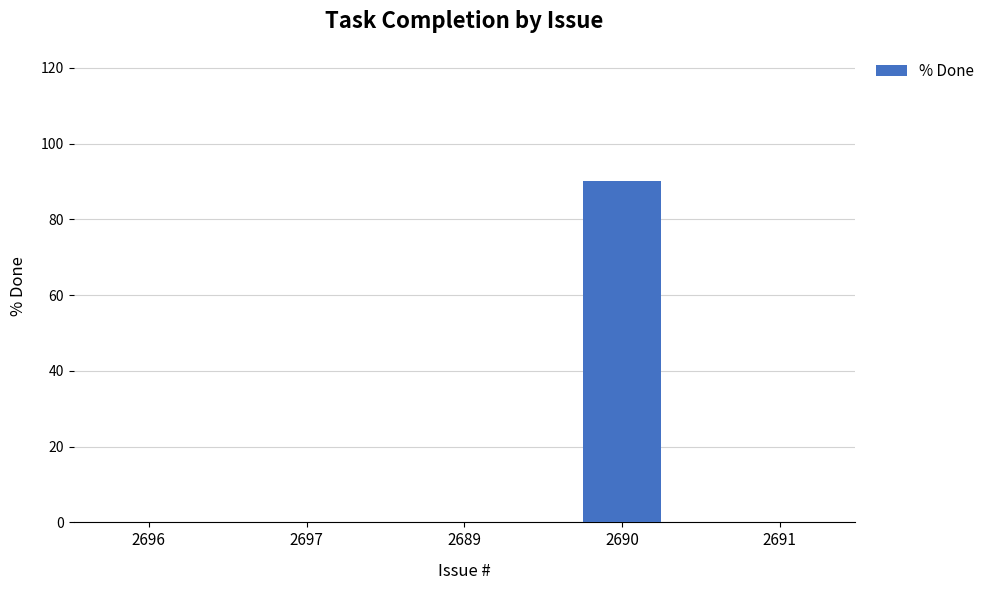

Count the number of data series in this chart.

1